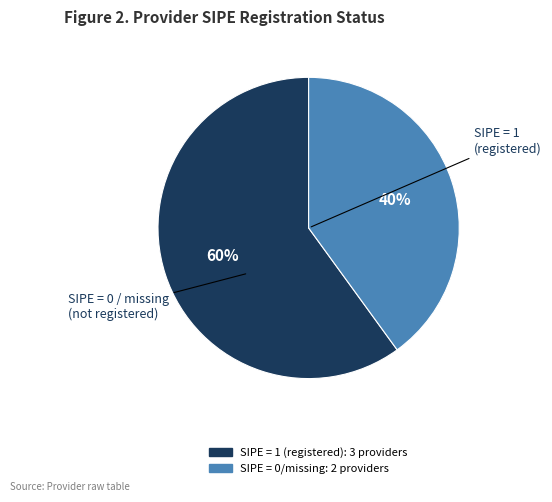

How many segments does this pie chart have?

2